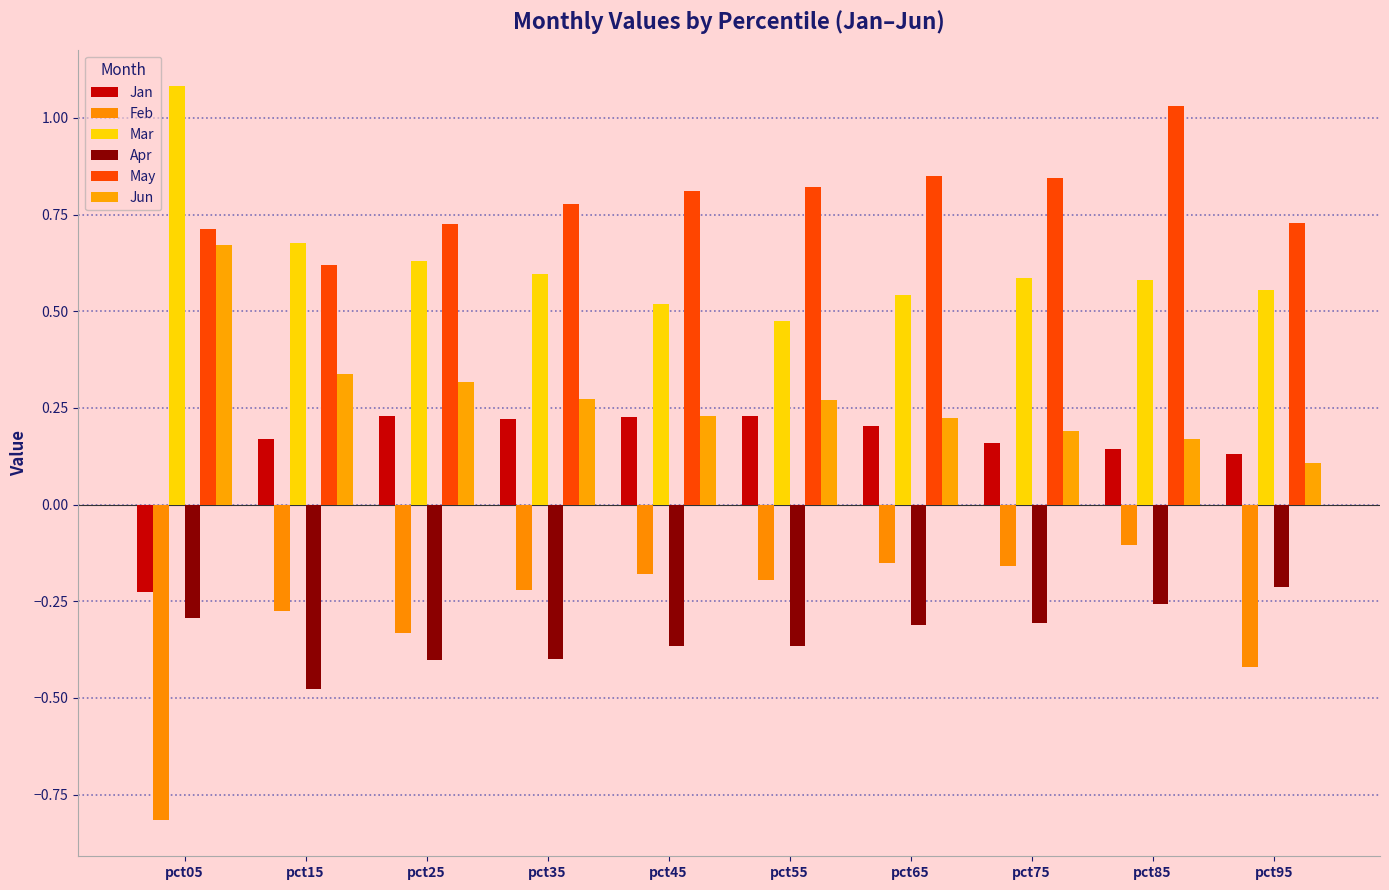

What is the value of the Jun bar at the 9th from the left?

0.2